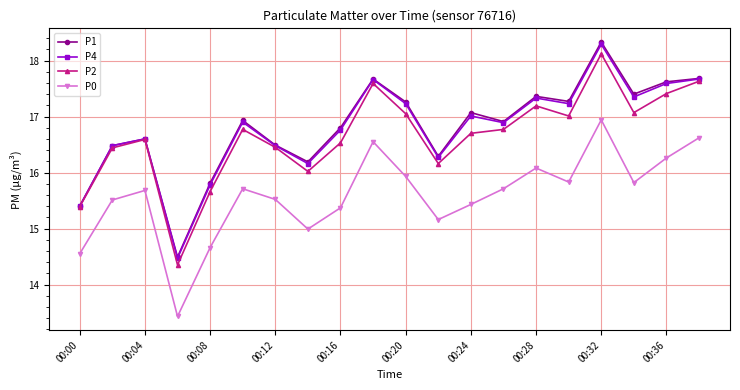

True or false: P1 has more than 1 interior local peaks.

True